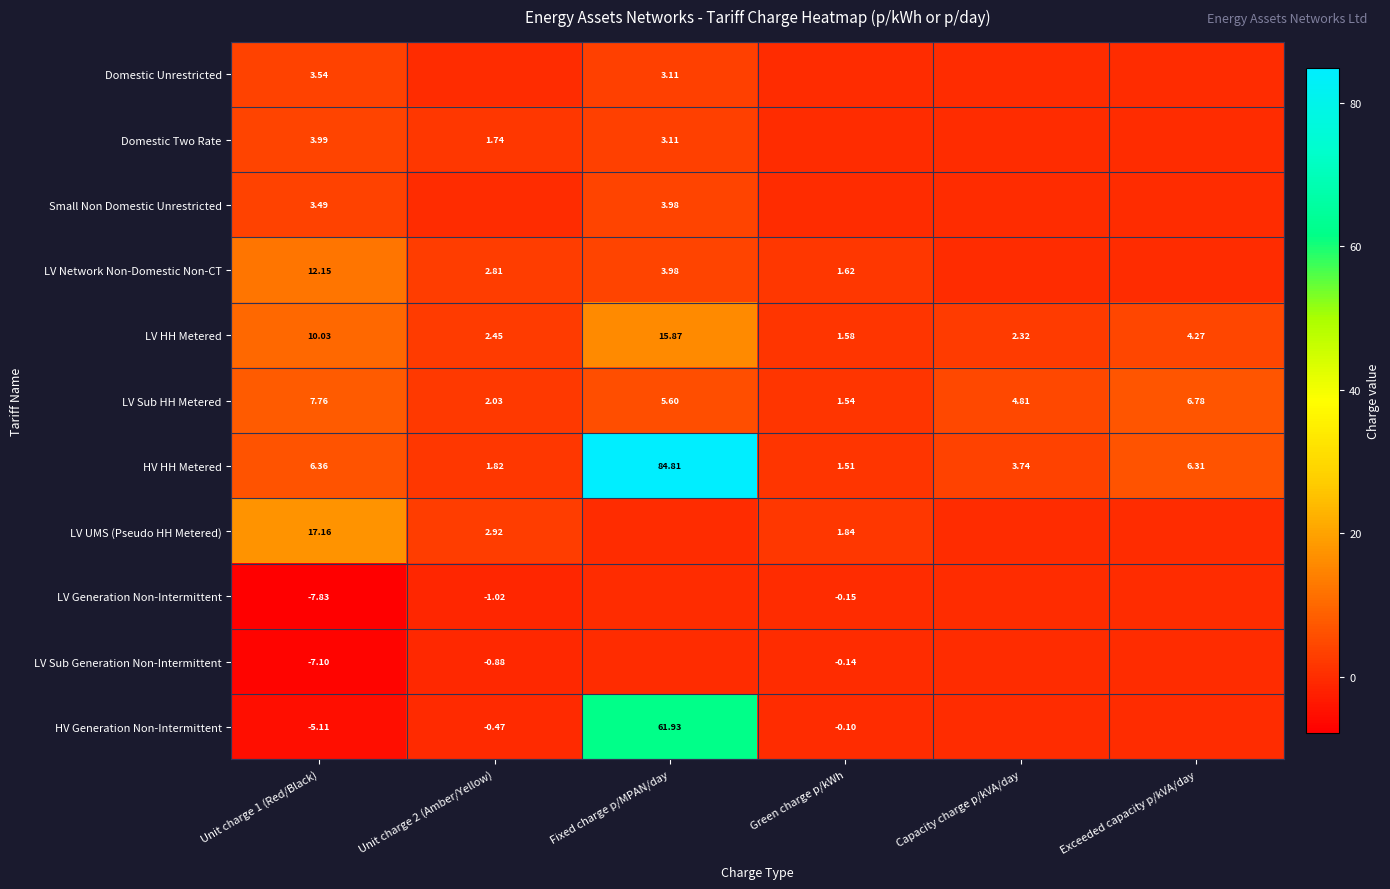

At which label is LV Sub HH Metered closest to 4?

Capacity charge p/kVA/day